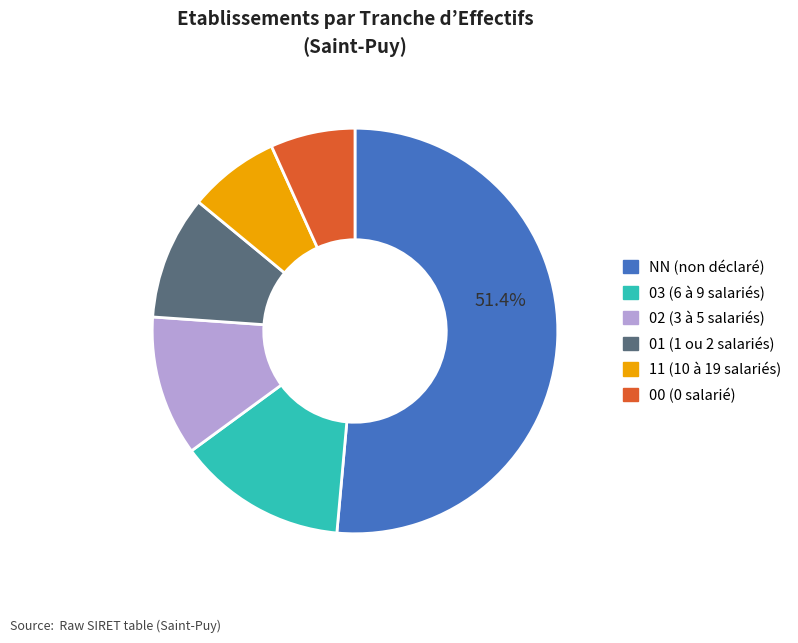

To the nearest percent, what percentage of the pie is 02?

11%